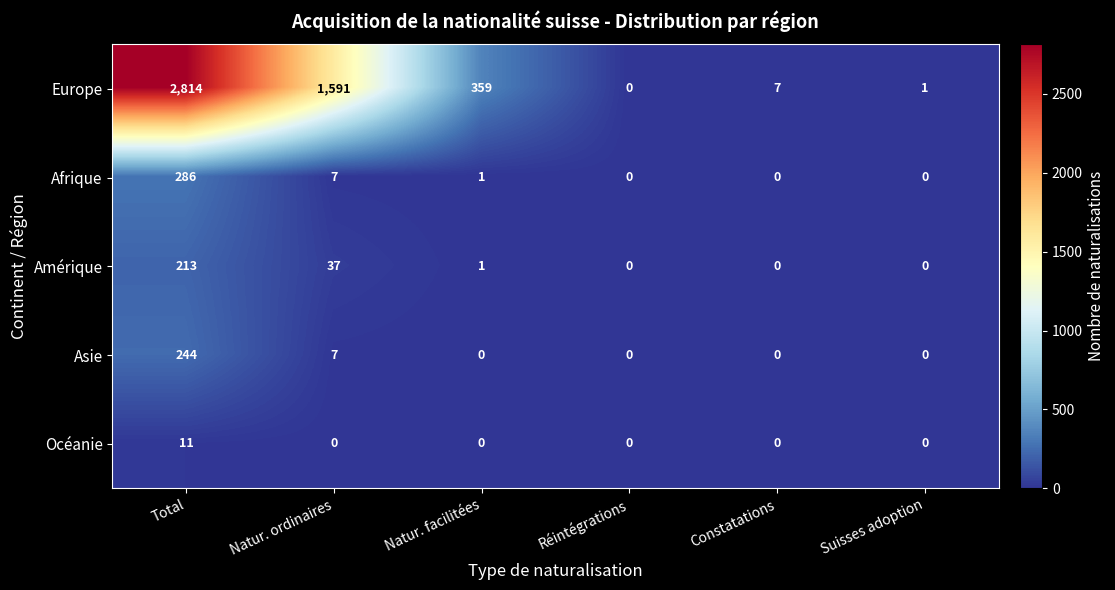

At which category is the sum across all series the highest?

Total